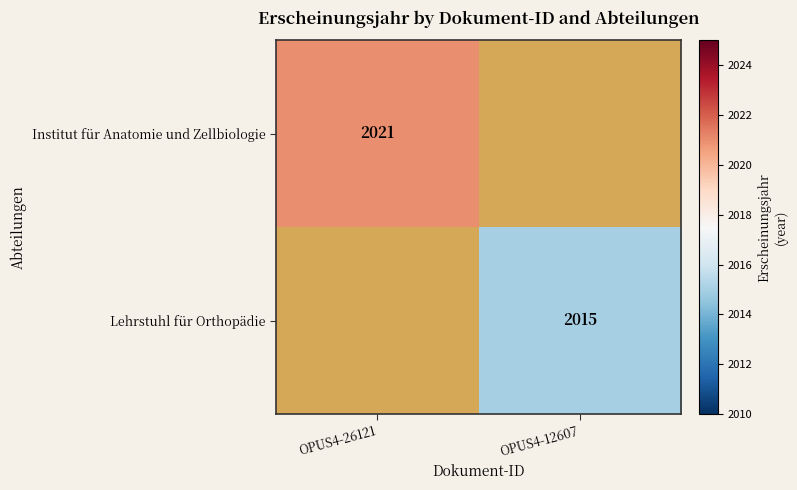

How many data points does each series have?

2